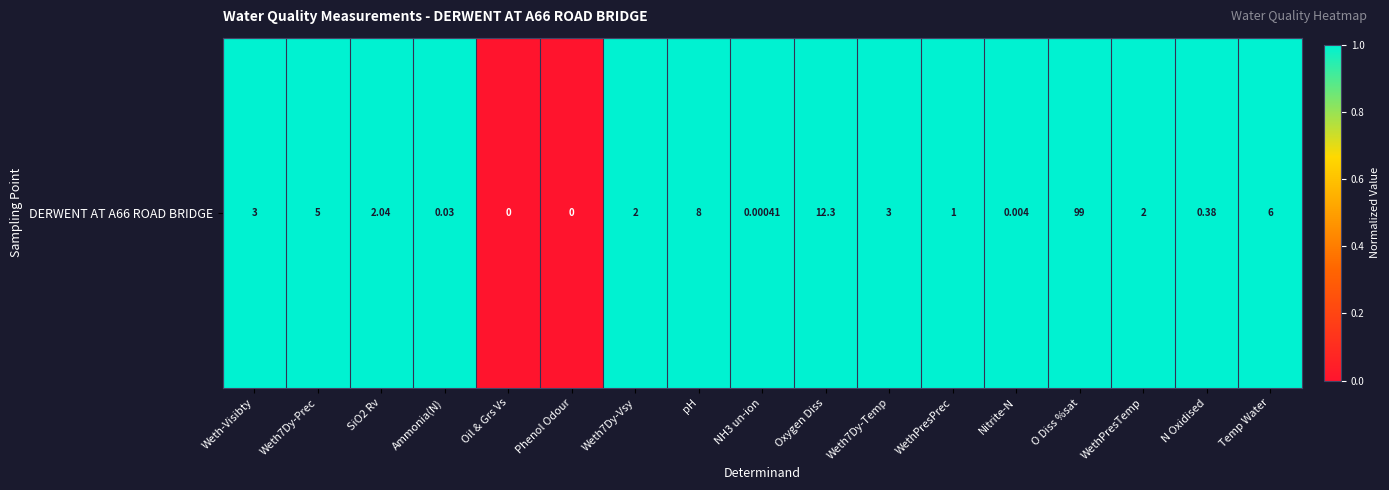

Where is the data nearest to the value 0?

Oil & Grs Vs